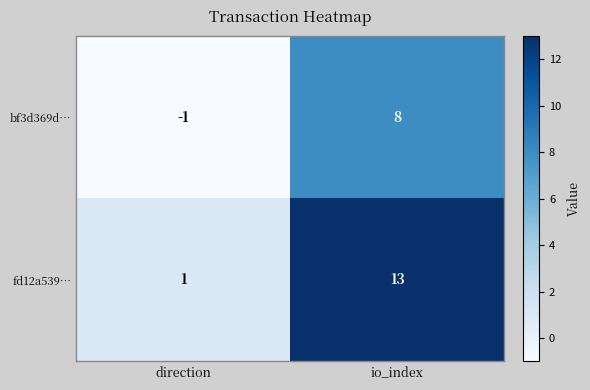

Where is bf3d369d… nearest to the value 3?

direction